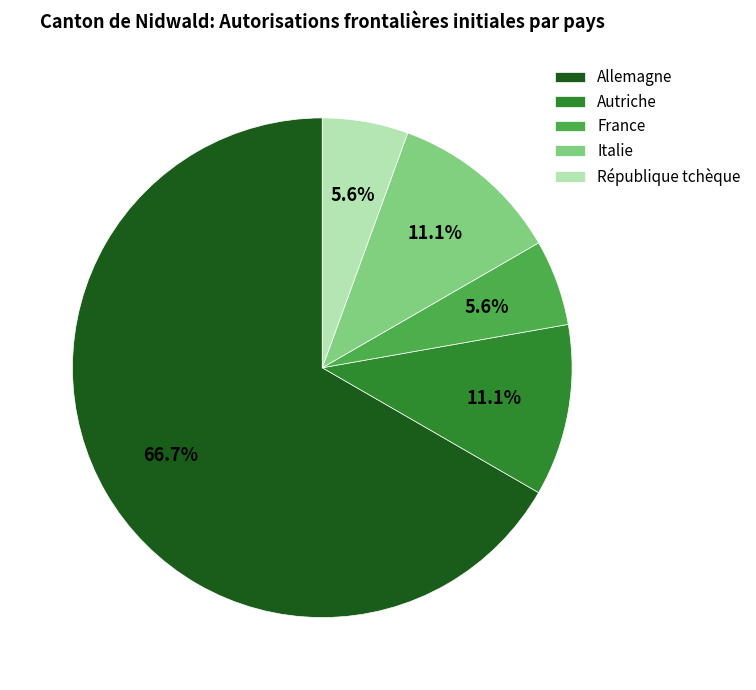

Is it true that Italie is 11% of the pie?

True